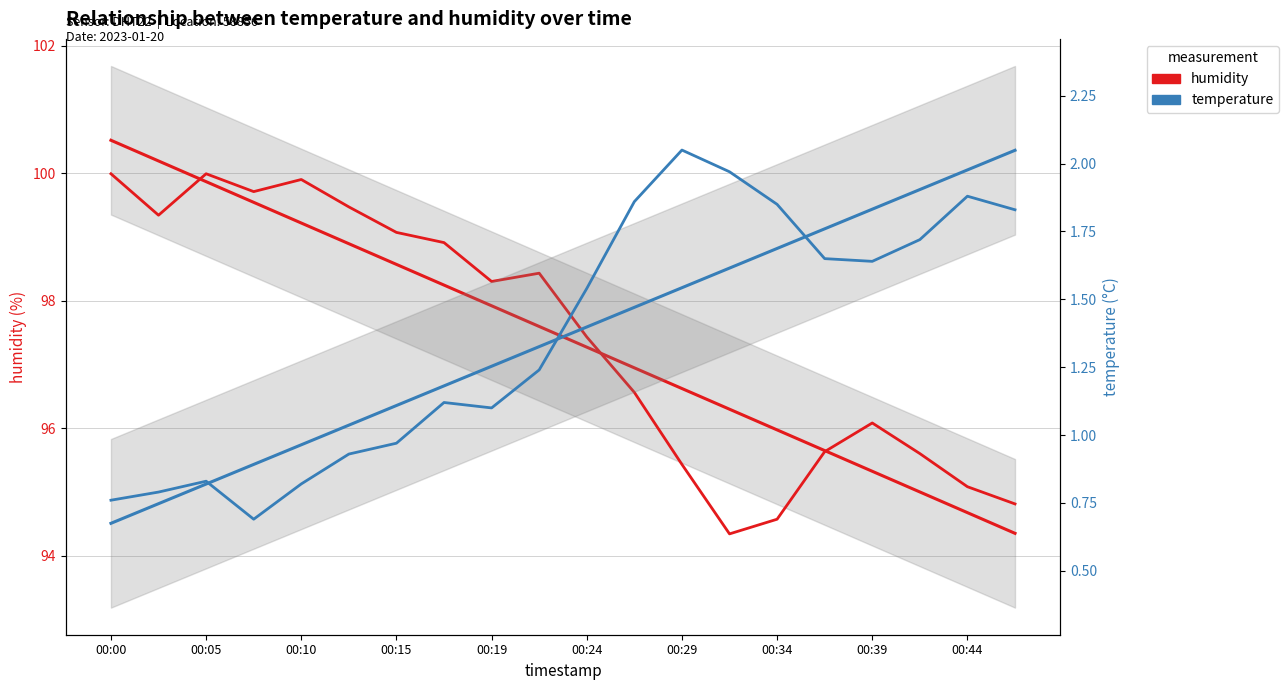

The humidity series shows 145.1 at 00:10. True or false?

False